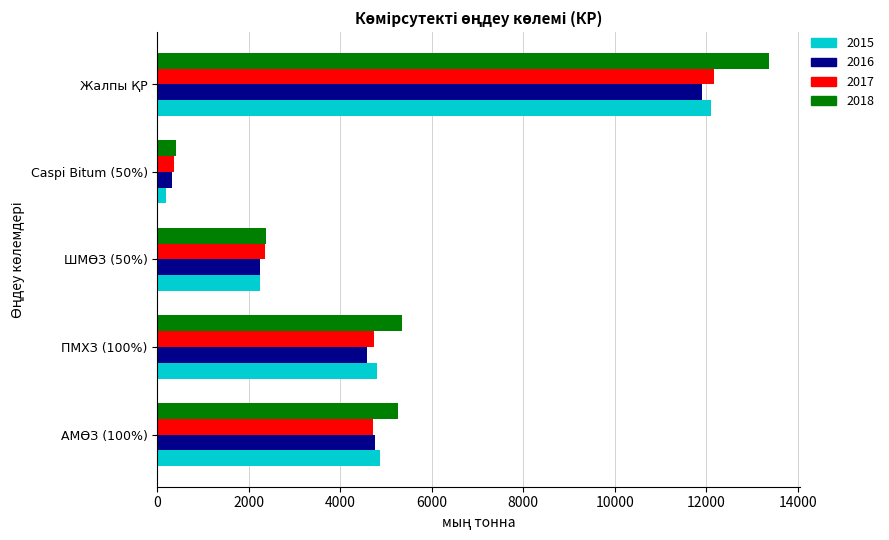

The value of 2017 at Жалпы ҚР is 21221.7. True or false?

False